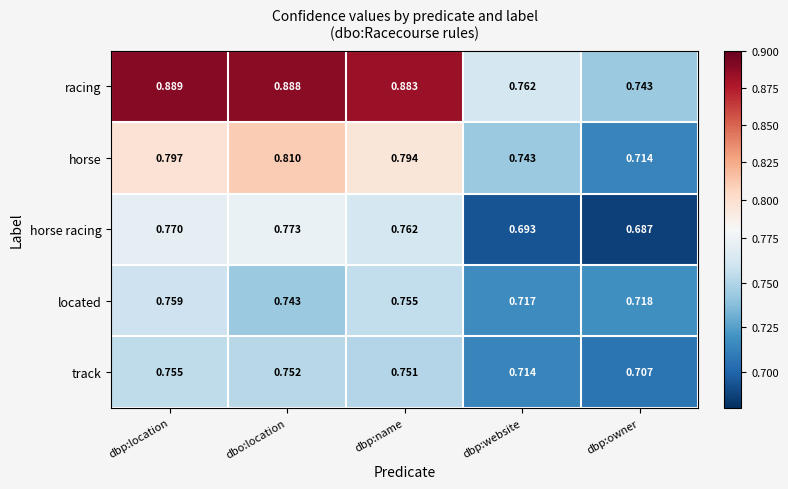

Which category has the lowest value across all series?

dbp:owner